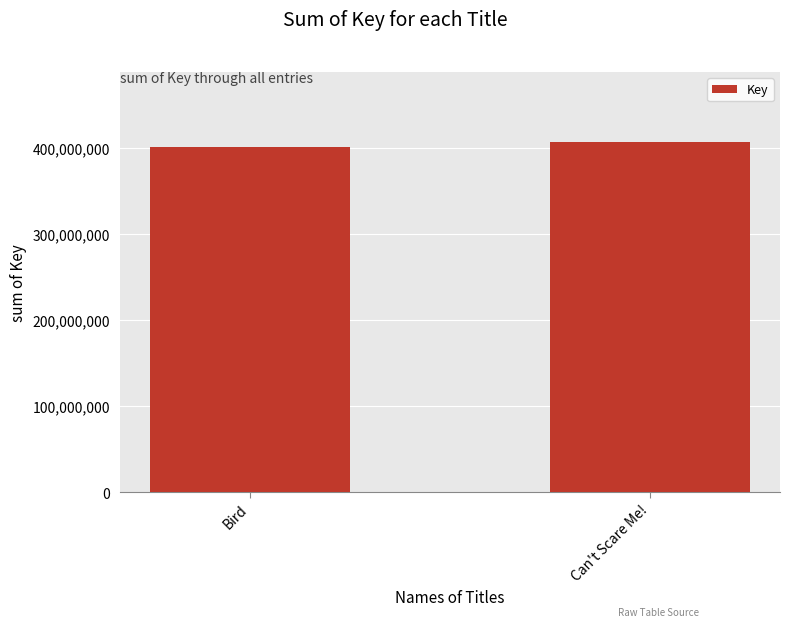

Is it true that the value at Can't Scare Me! is 660852534?

False